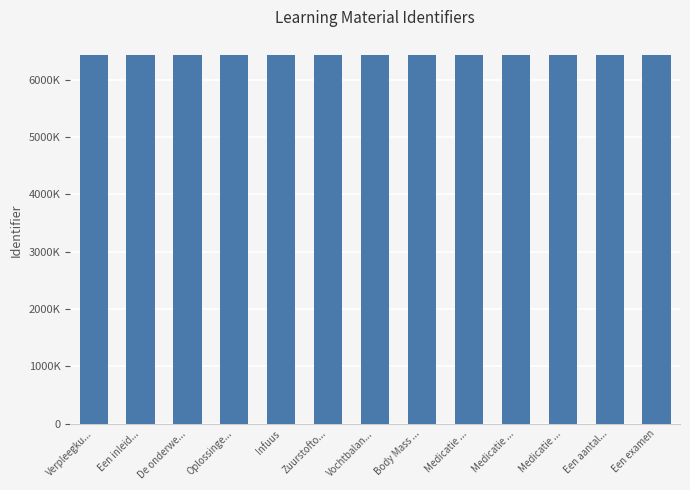

Reading right to left, extract all data points from this chart.

6424863	6424859	6424854	6424851	6424848	6424845	6424842	6424836	6424830	6424823	6424821	6424818	6424816